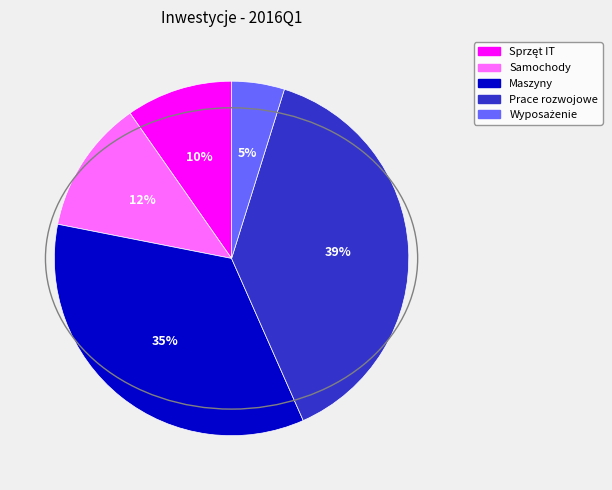

To the nearest percent, what is the average slice percentage?

20%